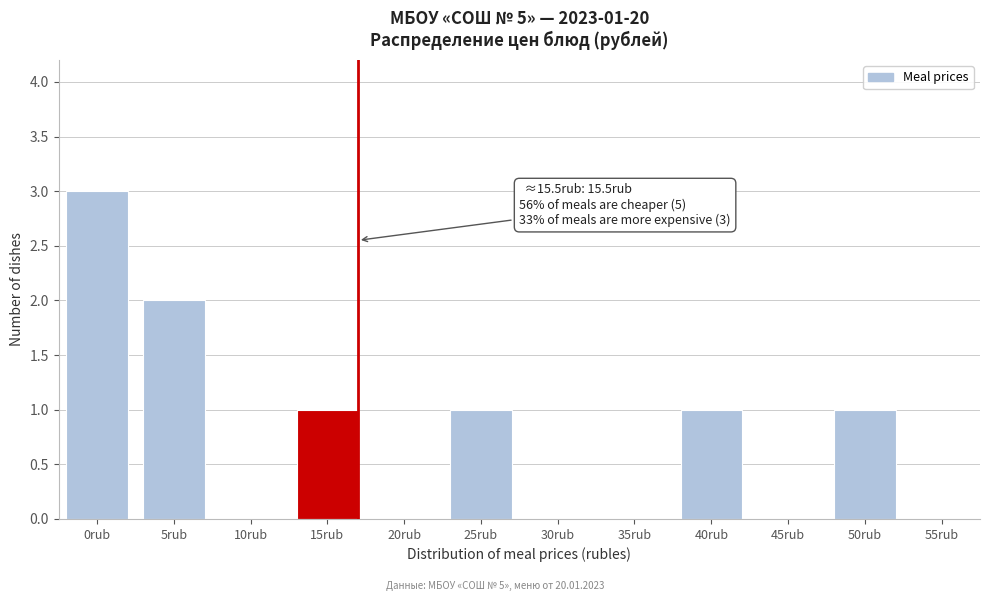

Reading left to right, extract all data points from this chart.

0rub=3	5rub=2	10rub=0	15rub=1	20rub=0	25rub=1	30rub=0	35rub=0	40rub=1	45rub=0	50rub=1	55rub=0